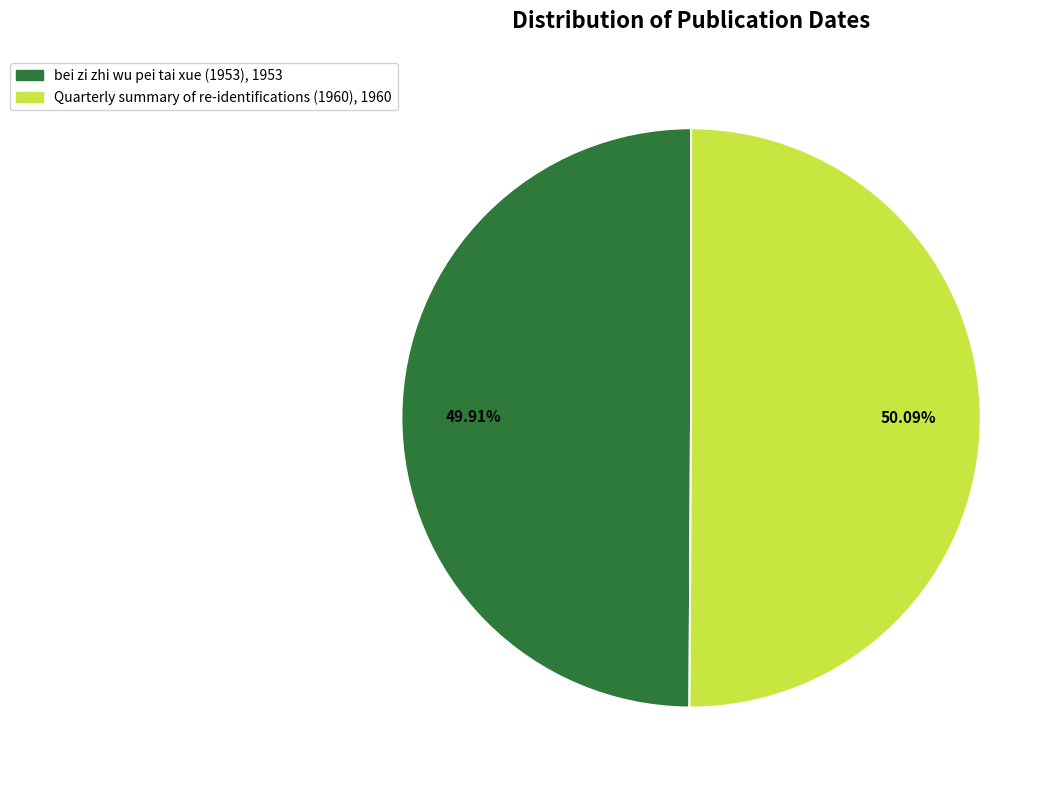

What percentage do bei zi zhi wu pei tai xue (1953) and Quarterly summary of re-identifications (1960) together represent?

100.0%